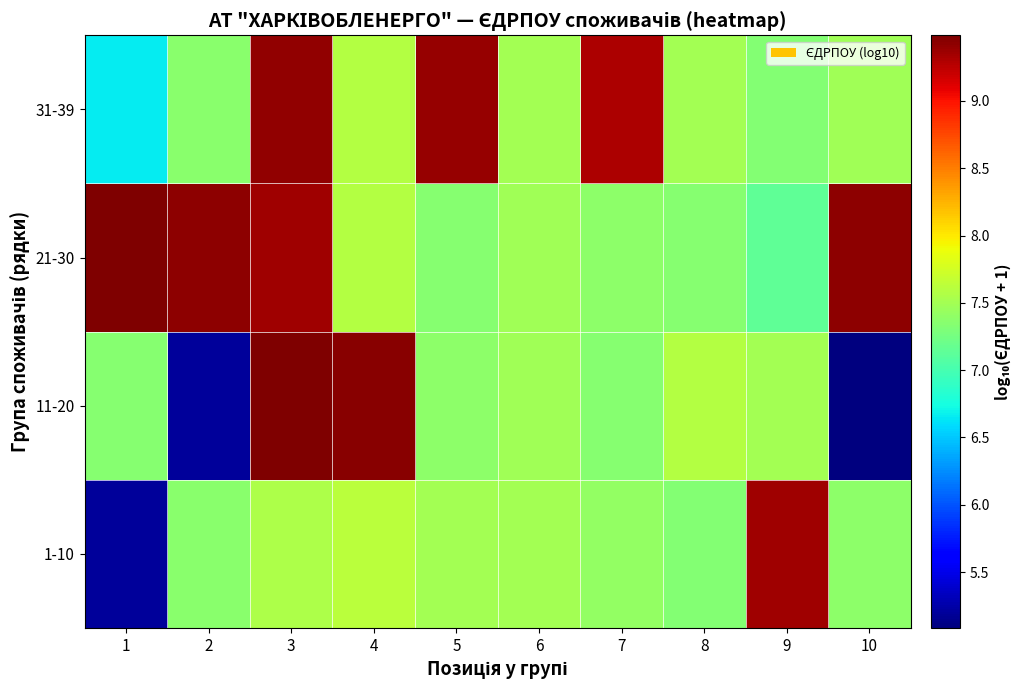

Reading right to left, extract all data points from this chart.

1-10: 10=7.4	9=9.4	8=7.3	7=7.4	6=7.5	5=7.5	4=7.6	3=7.6	2=7.4	1=5.2
11-20: 10=5.1	9=7.5	8=7.6	7=7.4	6=7.5	5=7.4	4=9.4	3=9.5	2=5.2	1=7.4
21-30: 10=9.4	9=7.1	8=7.4	7=7.4	6=7.5	5=7.4	4=7.6	3=9.4	2=9.4	1=9.5
31-39: 10=7.5	9=7.3	8=7.5	7=9.3	6=7.5	5=9.4	4=7.6	3=9.4	2=7.4	1=6.7